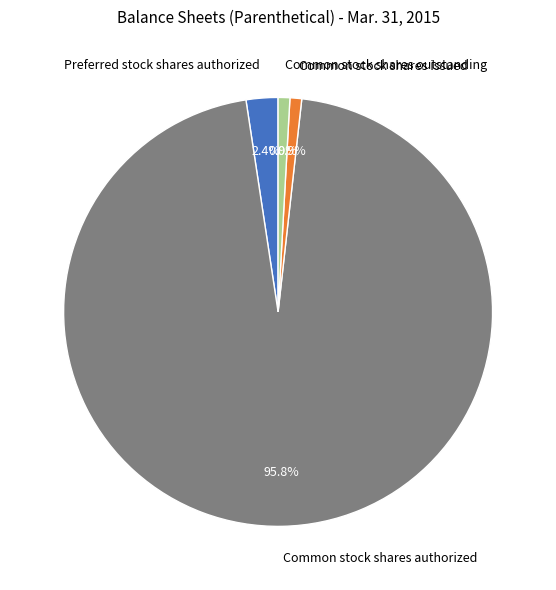

To the nearest percent, what portion does Common stock shares outstanding represent?

1%